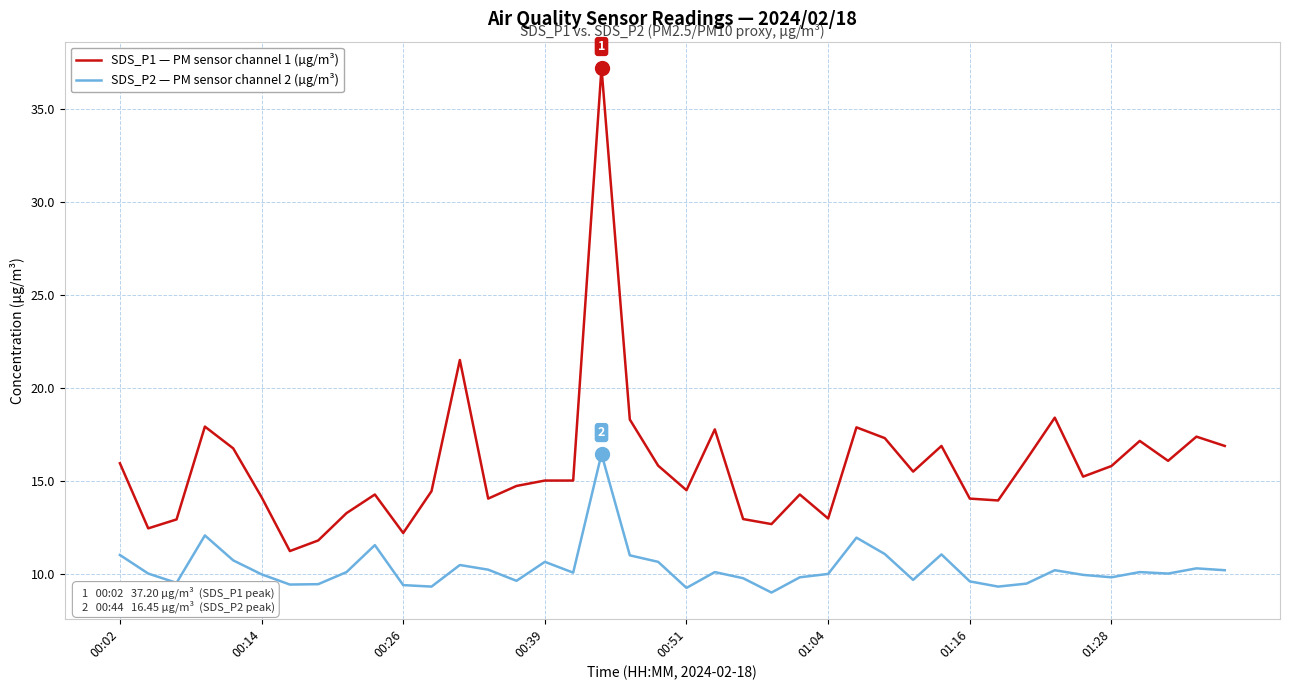

Does the chart have visible grid lines?

Yes